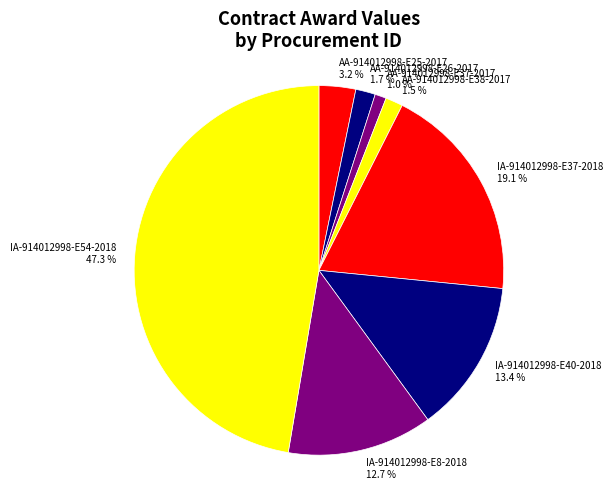

How many slices are in this pie chart?

8